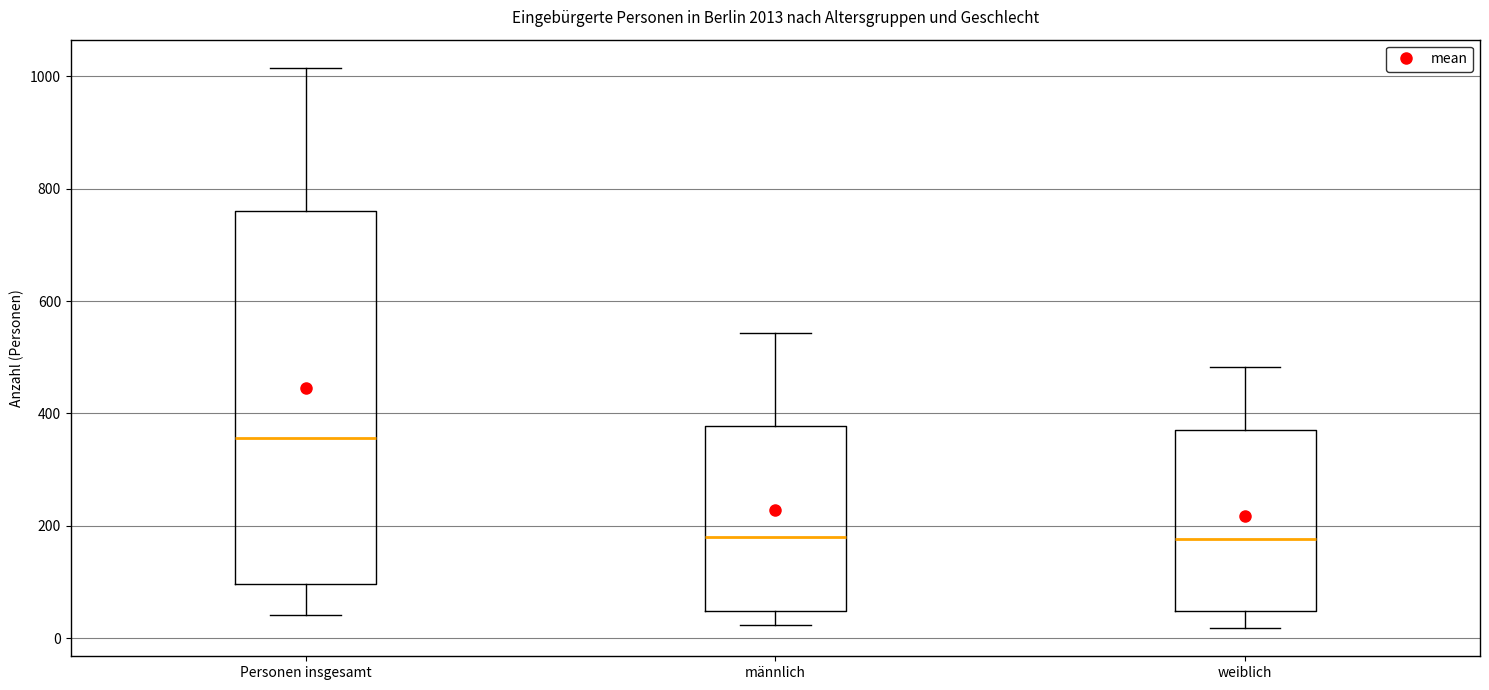

Where does the upper whisker of the box for Personen insgesamt end on the y-axis? The values are not printed on the chart, so give them approximately, as read against the axis.

1020